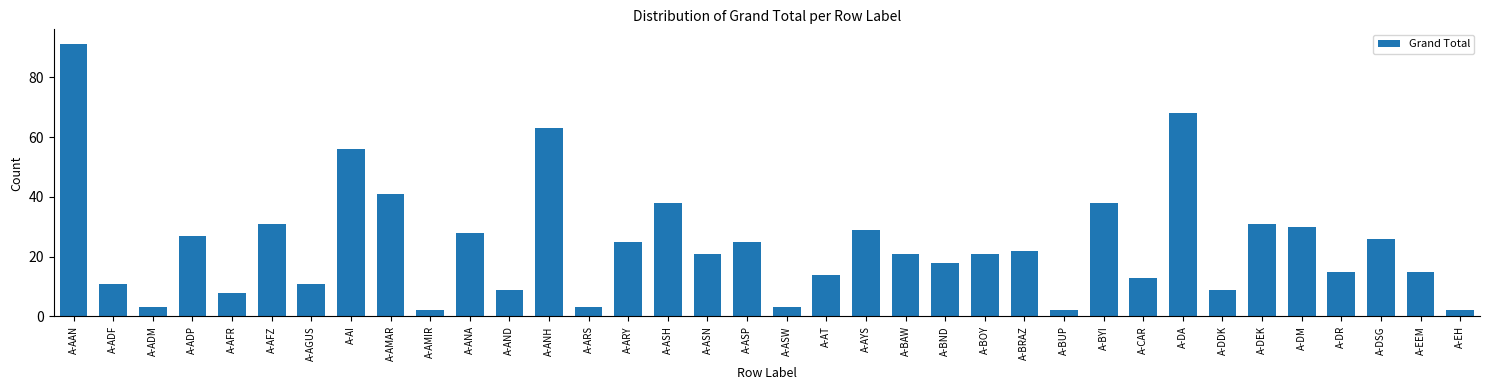

What is the difference between the values at A-AFR and A-EH?

6